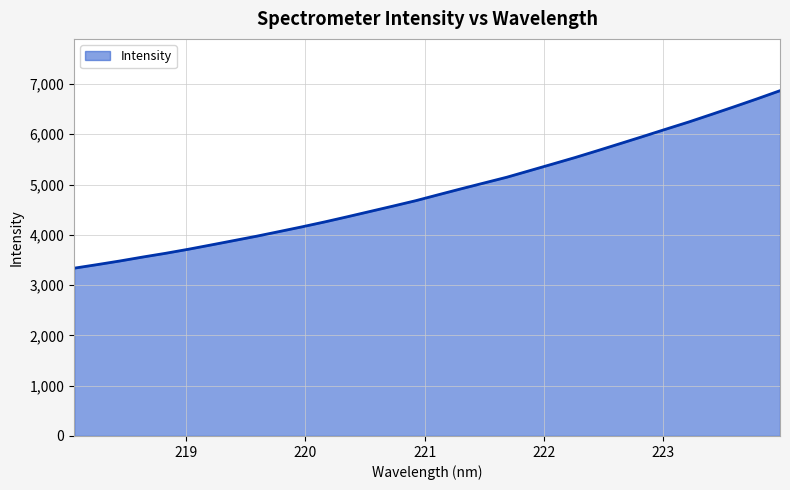

What is the difference between the maximum and minimum values?

3529.6